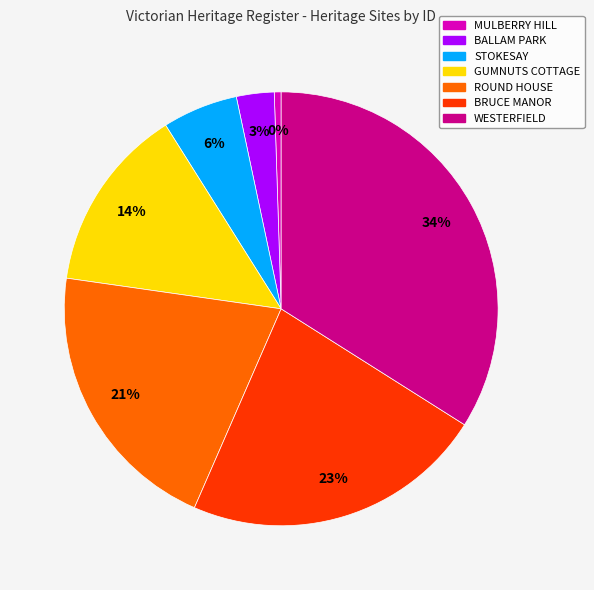

What percentage is the GUMNUTS COTTAGE slice, to the nearest percent?

14%